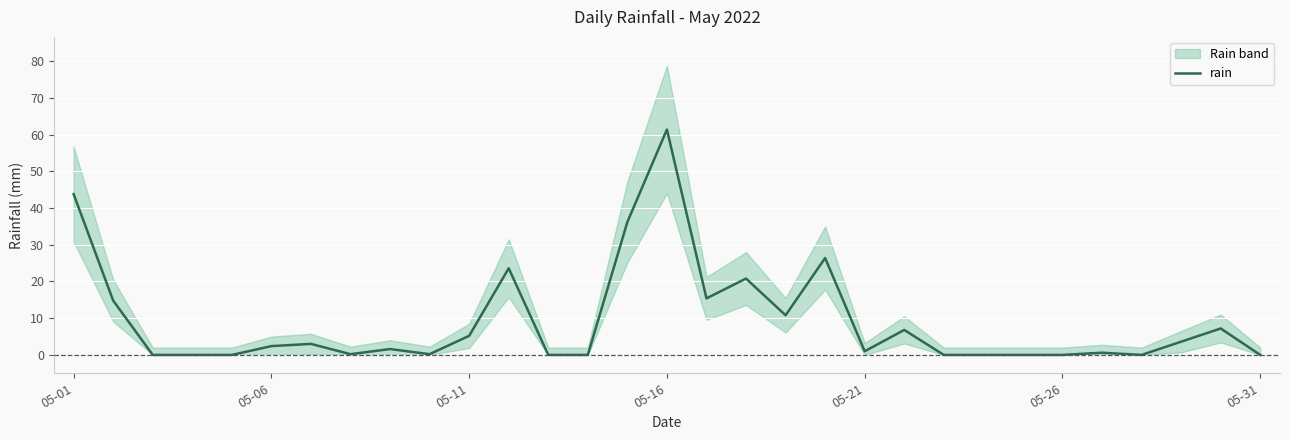

The chart shows a value of 20.8 at 17. True or false?

True